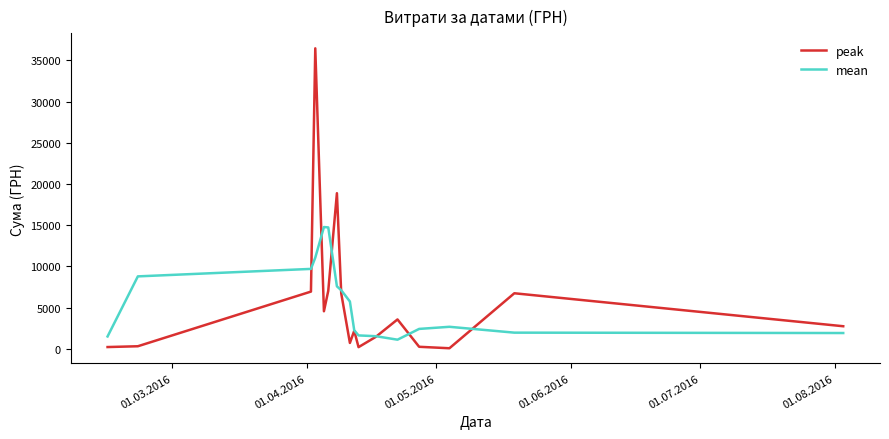

Which series has the largest range (max minus min)?

peak